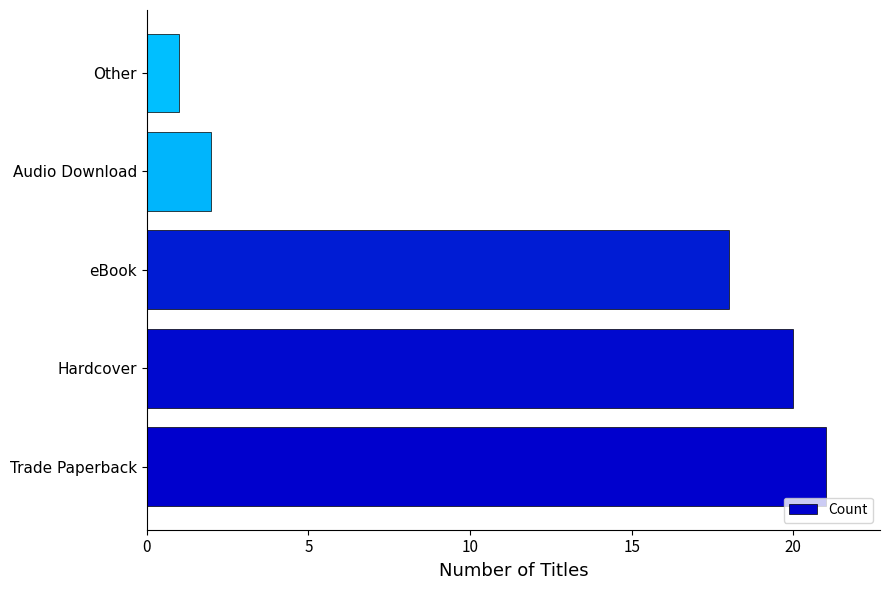

Rank the categories by value from lowest to highest.

Other, Audio Download, eBook, Hardcover, Trade Paperback